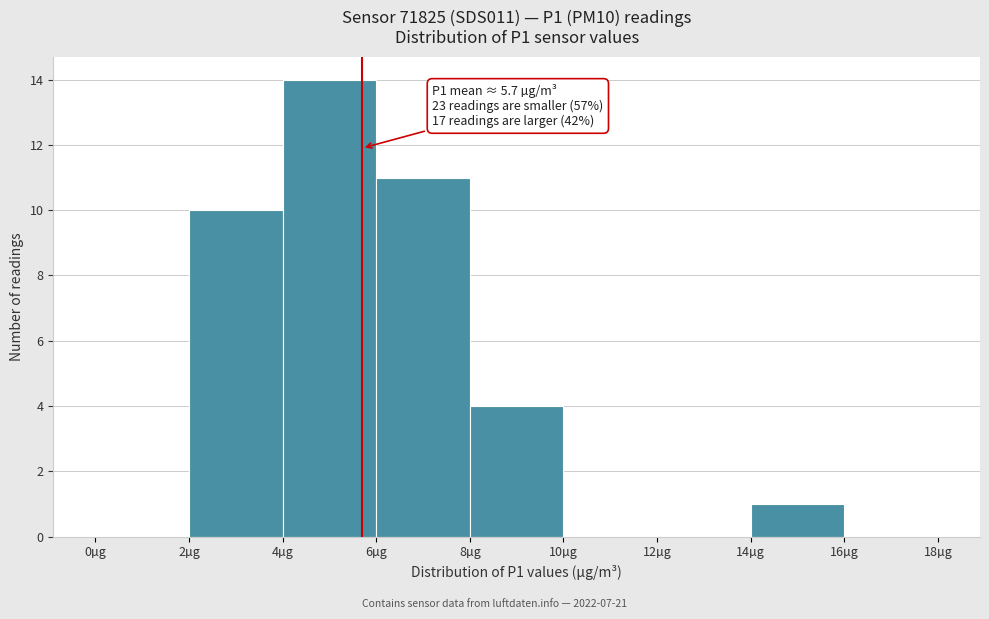

Which range on the x-axis has the tallest bar?

4 to 6